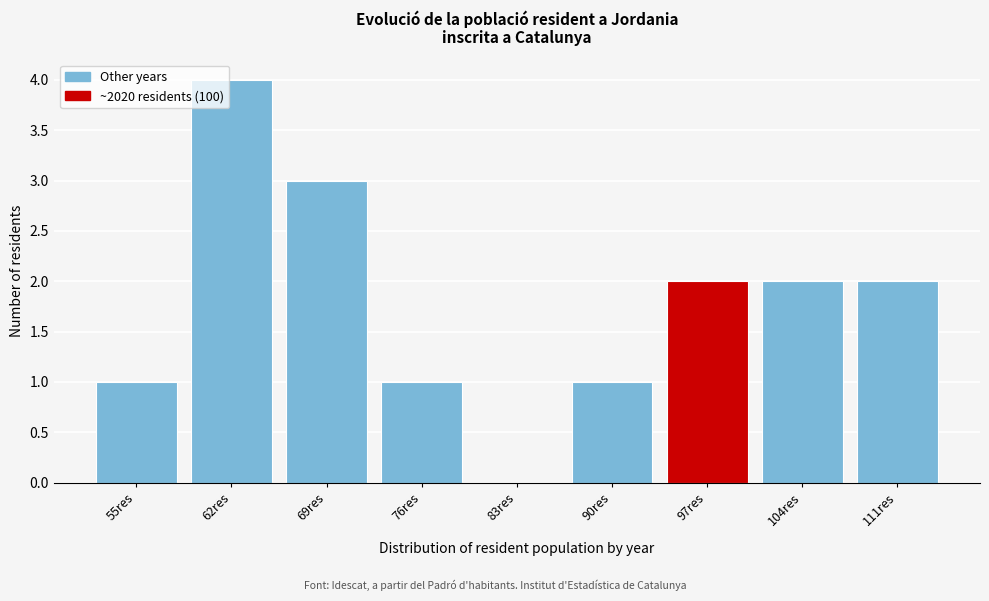

Reading left to right, extract all data points from this chart.

55res=1	62res=4	69res=3	76res=1	83res=0	90res=1	97res=2	104res=2	111res=2